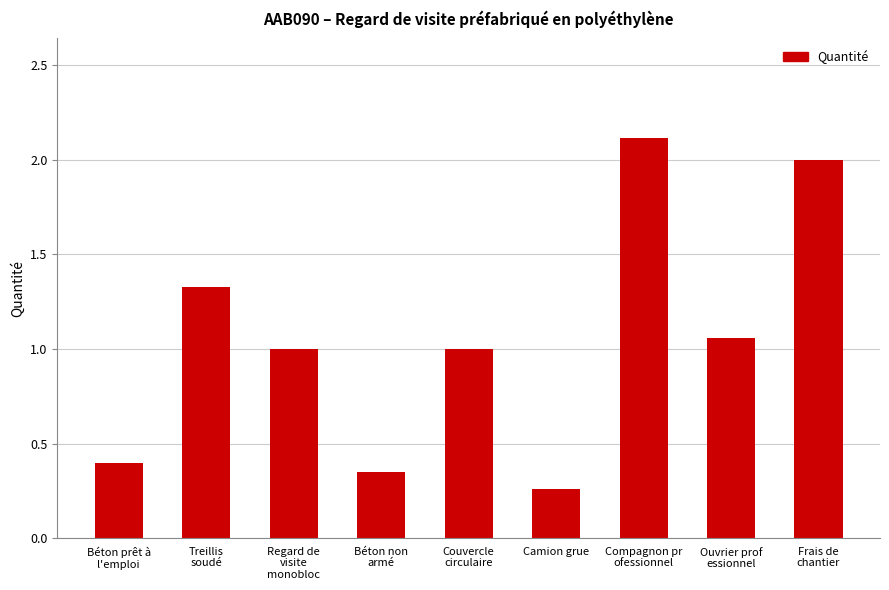

At which label does the data first exceed 1?

Treillis
soudé